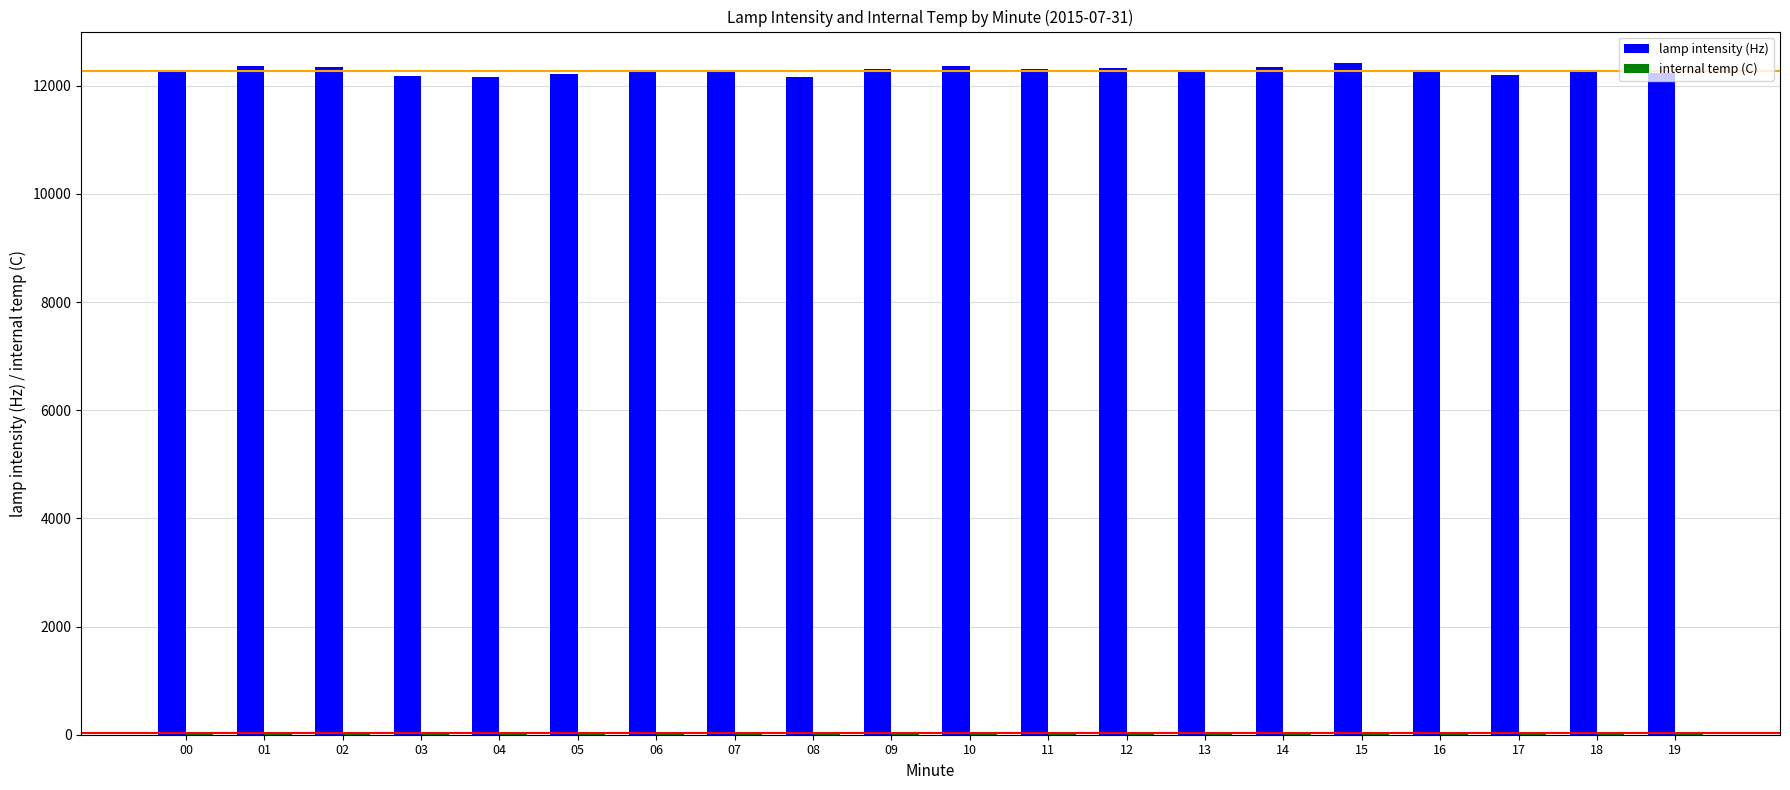

The value of lamp intensity (Hz) at 04 is 3107.6. True or false?

False